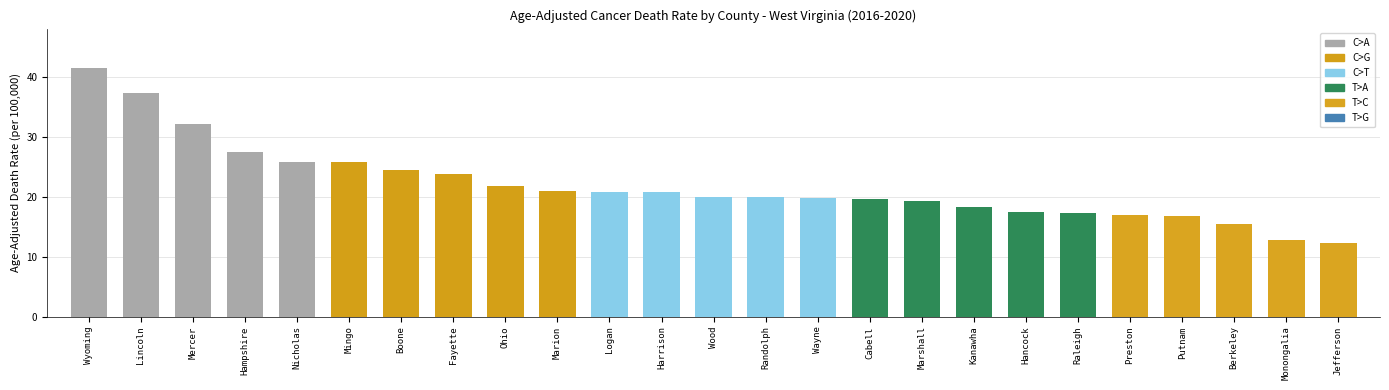

What position from the left is Lincoln?

2